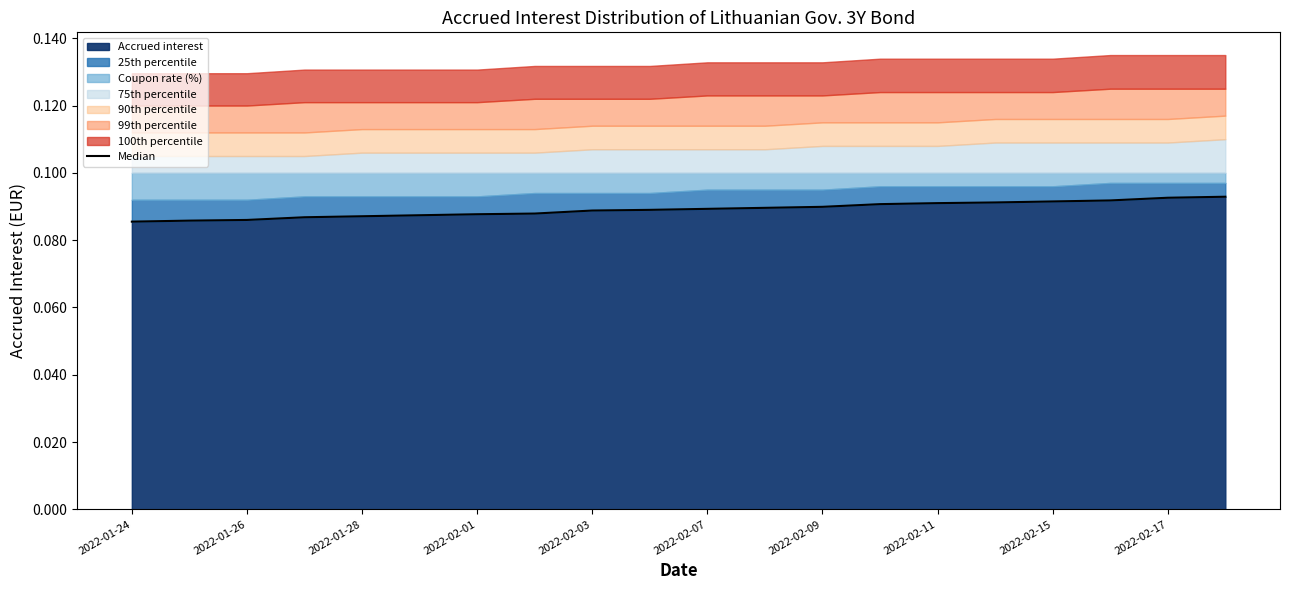

What is the value of the 14th point from the left?

0.1